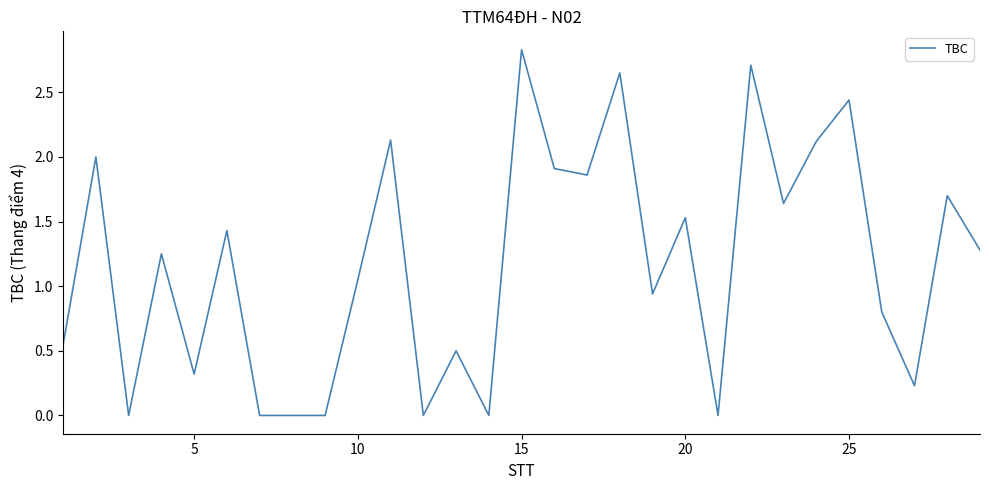

What is the difference between the maximum and minimum values?

2.8